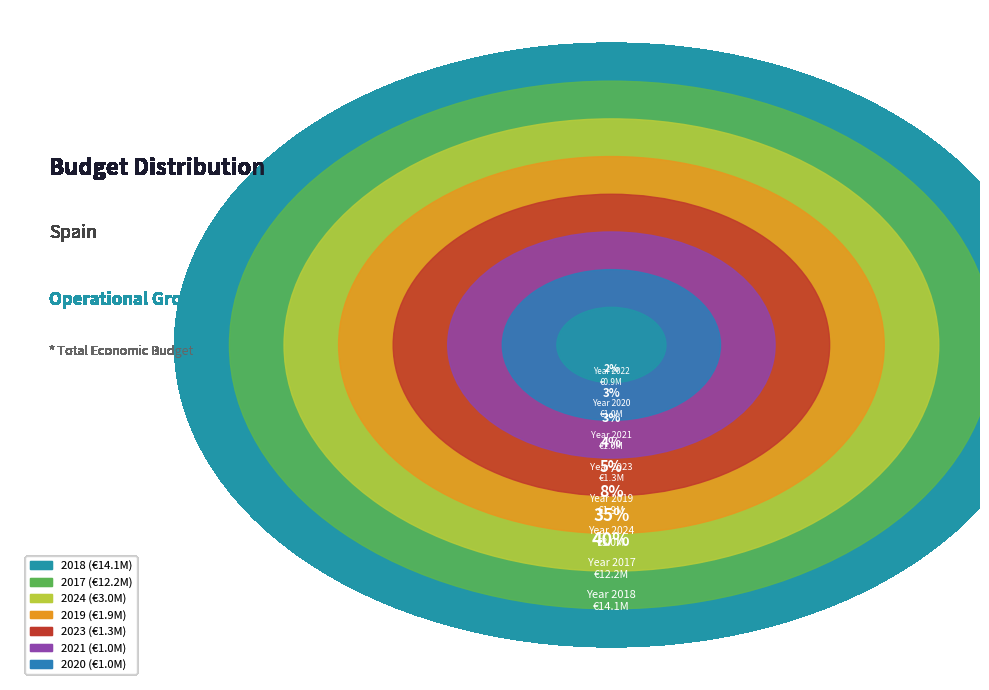

Which category has the biggest portion of the pie?

2018